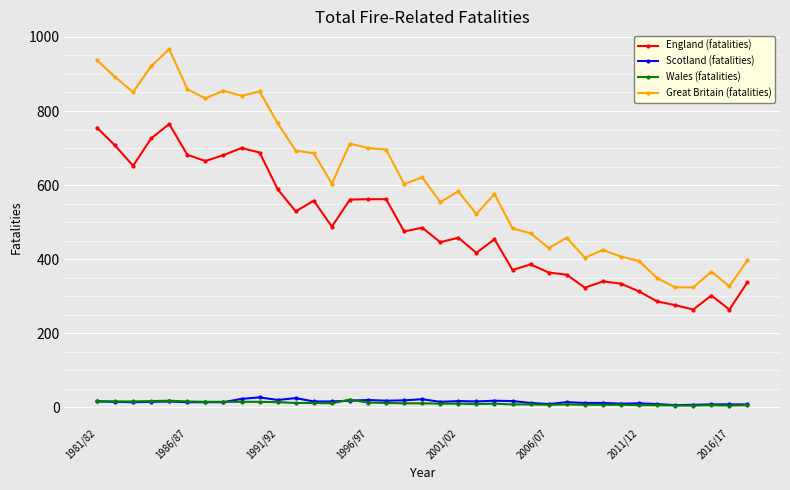

True or false: Great Britain (fatalities) has more than 2 interior local peaks.

True